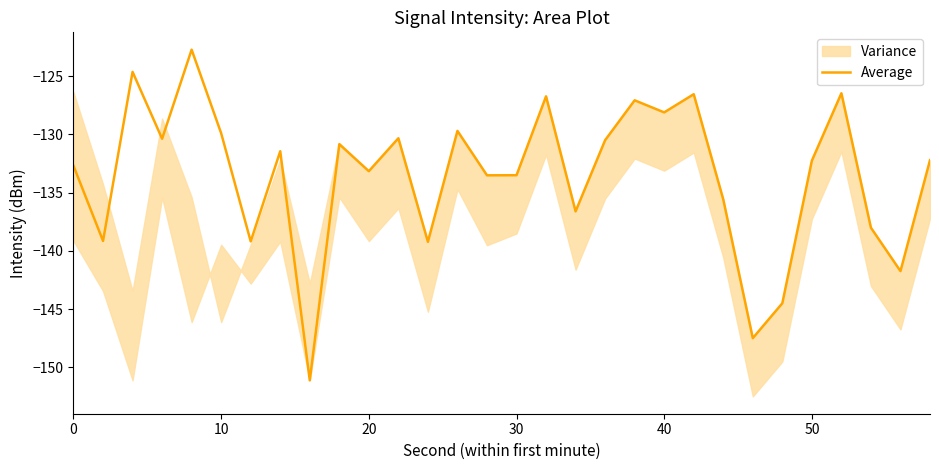

What is the lowest value of the Average series?

-151.1